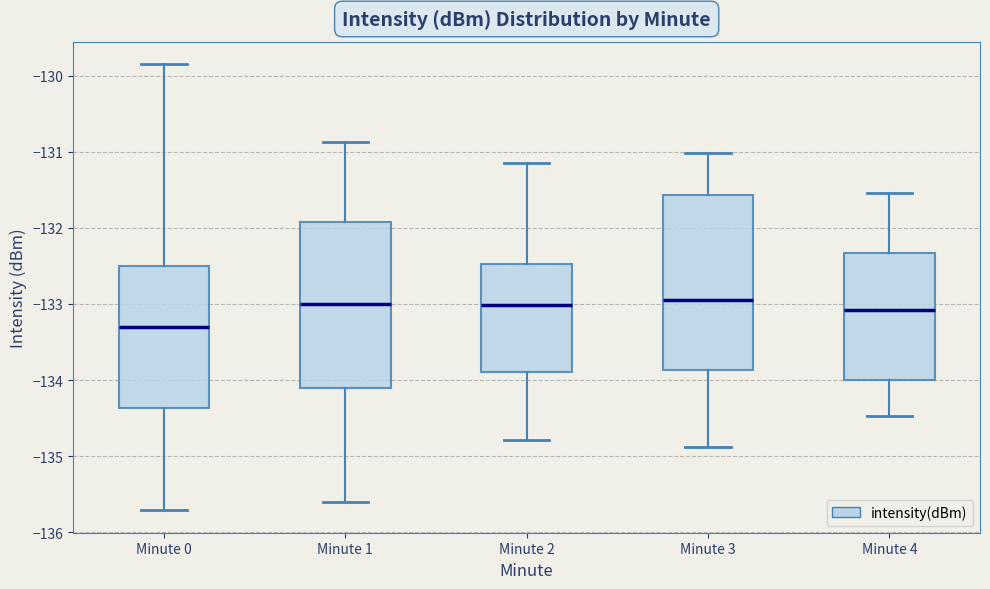

Where is the lower edge of the box for Minute 1 on the y-axis? The values are not printed on the chart, so give them approximately, as read against the axis.

-134.1